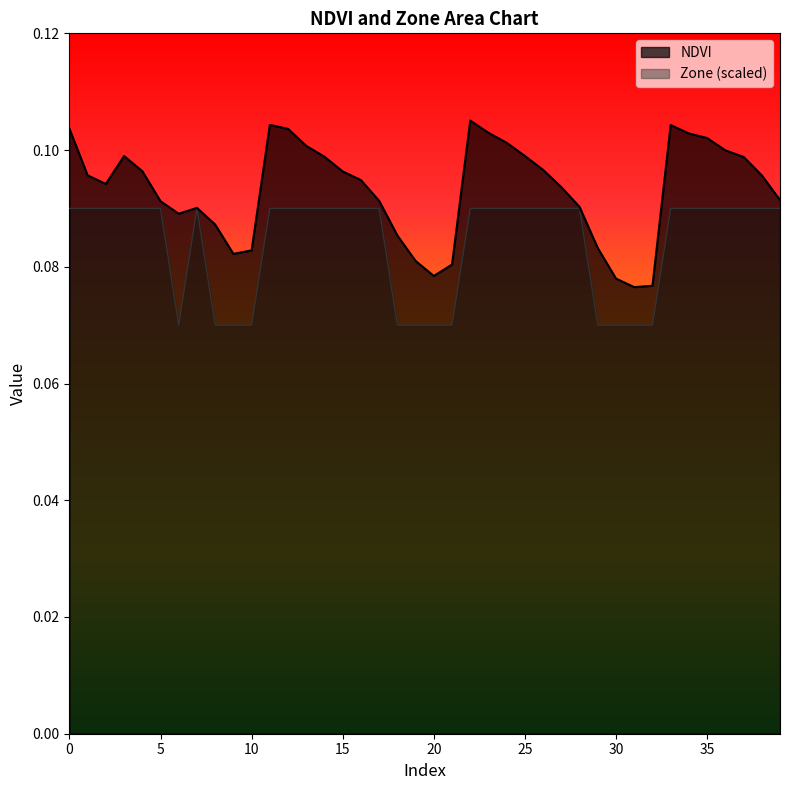

What are all the series names shown in the legend?

NDVI, Zone (scaled)